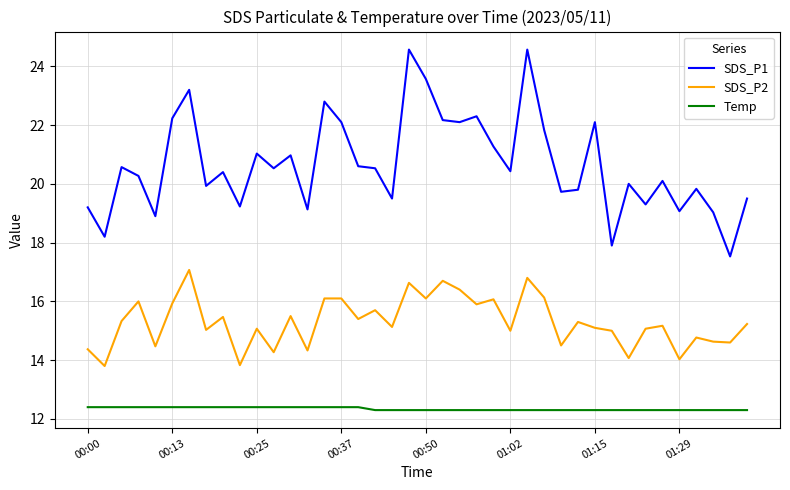

What is the maximum value for Temp?

12.4